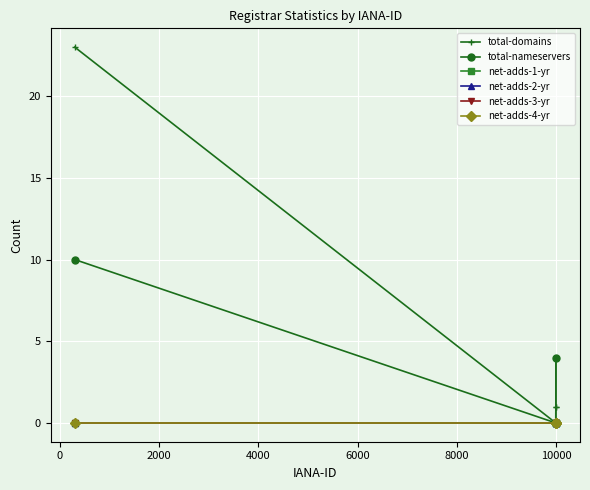

List the series in order of their peak value, lowest first.

net-adds-1-yr, net-adds-2-yr, net-adds-3-yr, net-adds-4-yr, total-nameservers, total-domains